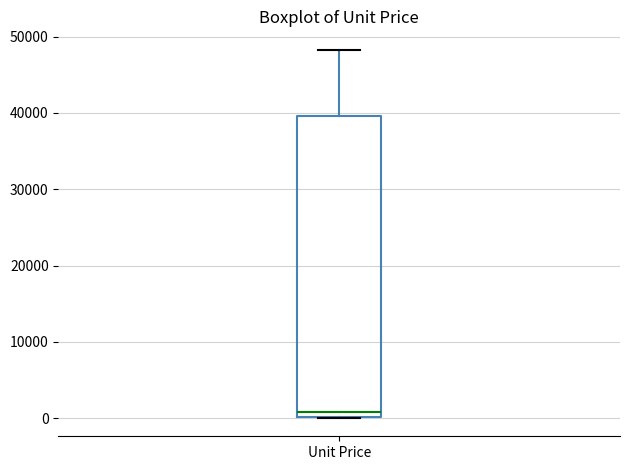

Read this box plot against the y-axis: the position of the median line, the range covered by the box, and the ends of both whiskers. The values are not printed on the chart, so give them approximately, as read against the axis.

median 1000, box 0 to 40000, whiskers 0 to 48000